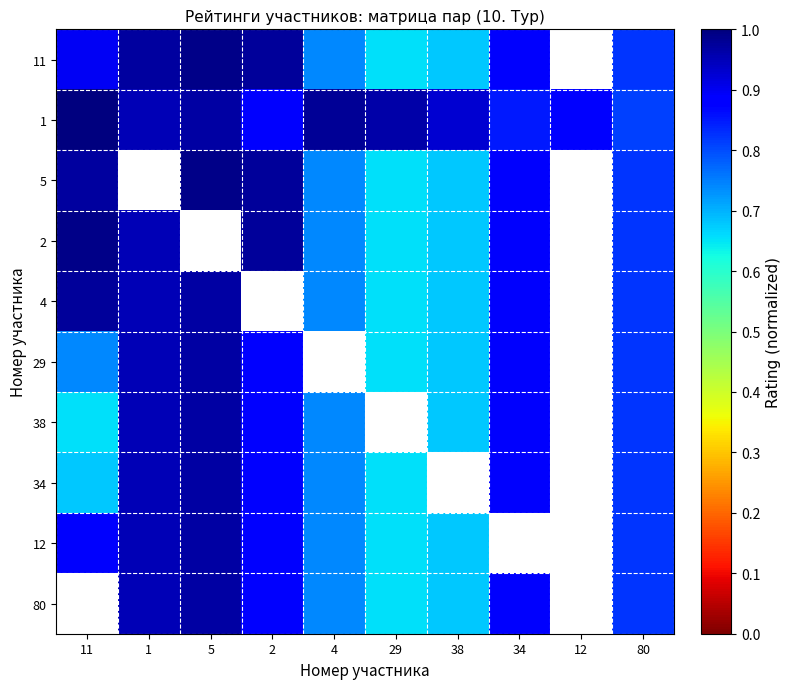

What is the spread (max minus min) of values at 29?

0.3